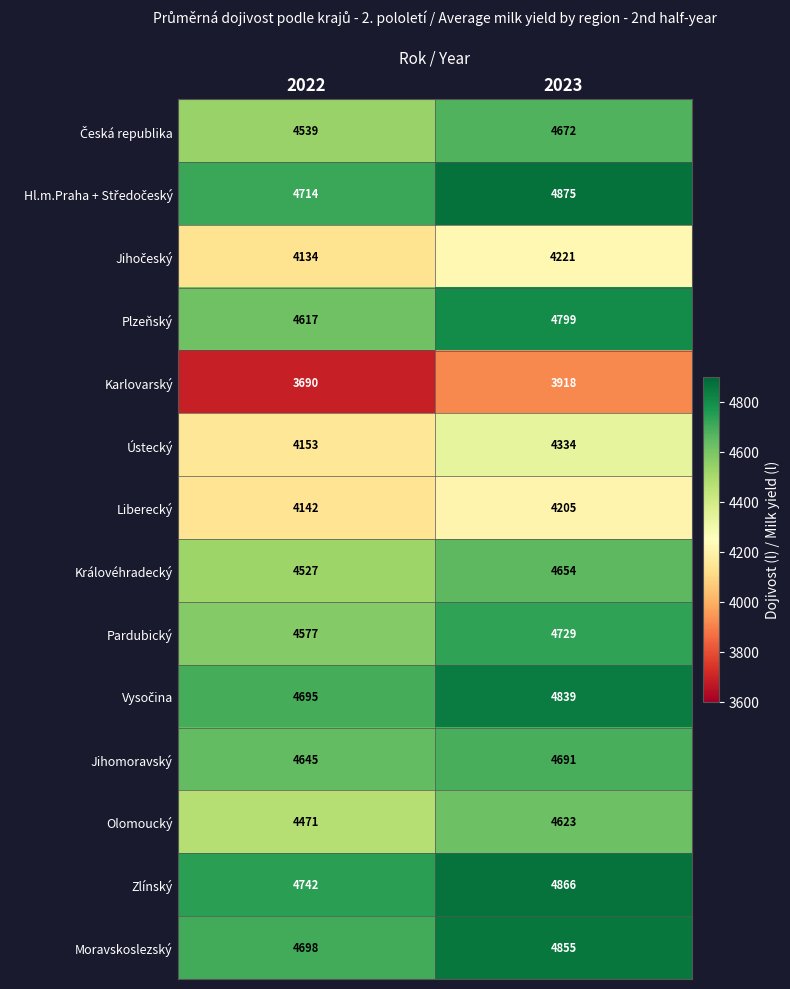

What is the greatest value displayed?

4875